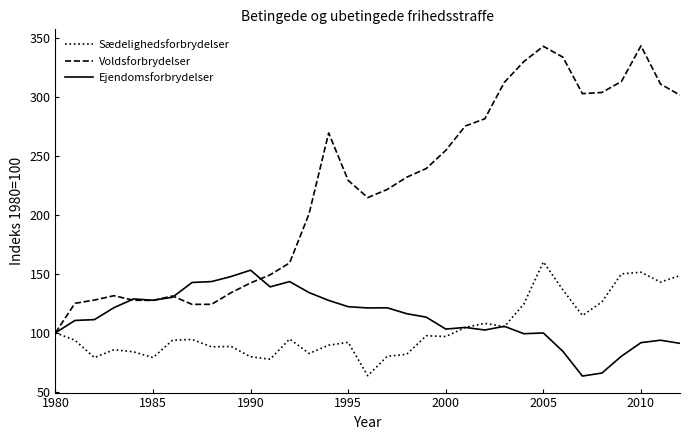

How many lines are shown in the chart?

3